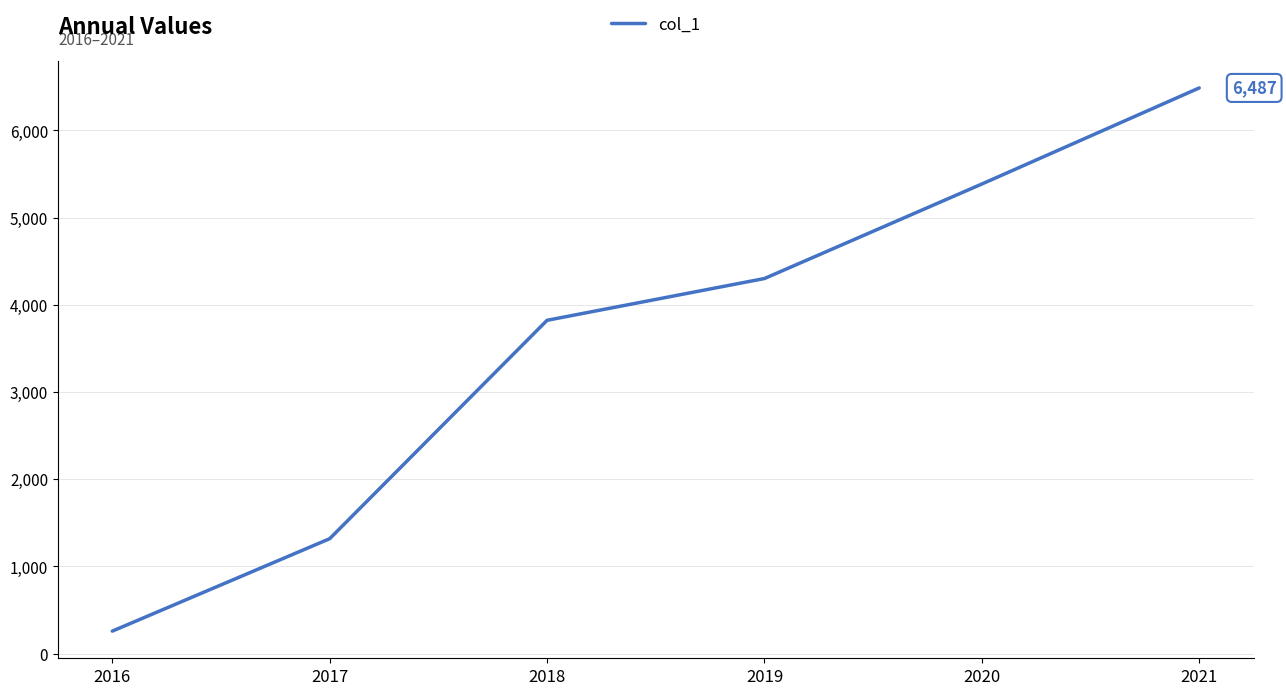

Count the values in the range 1317 to 5385.

4